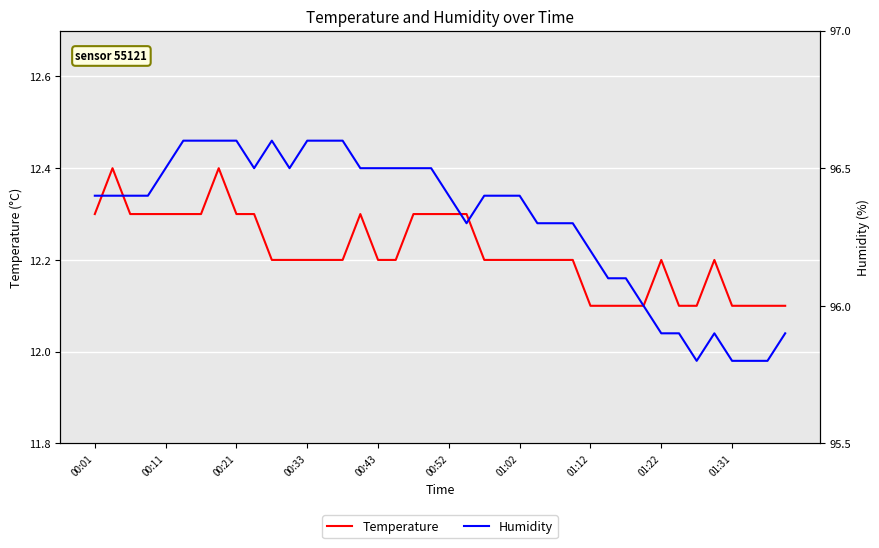

True or false: Humidity and Temperature cross at least once.

False